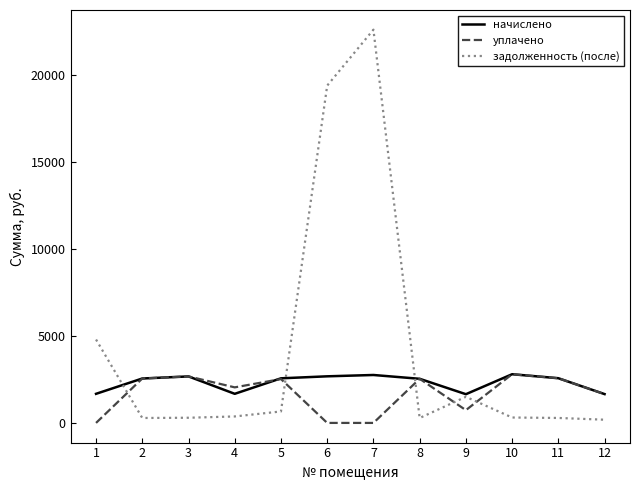

At which category is the sum across all series the highest?

7